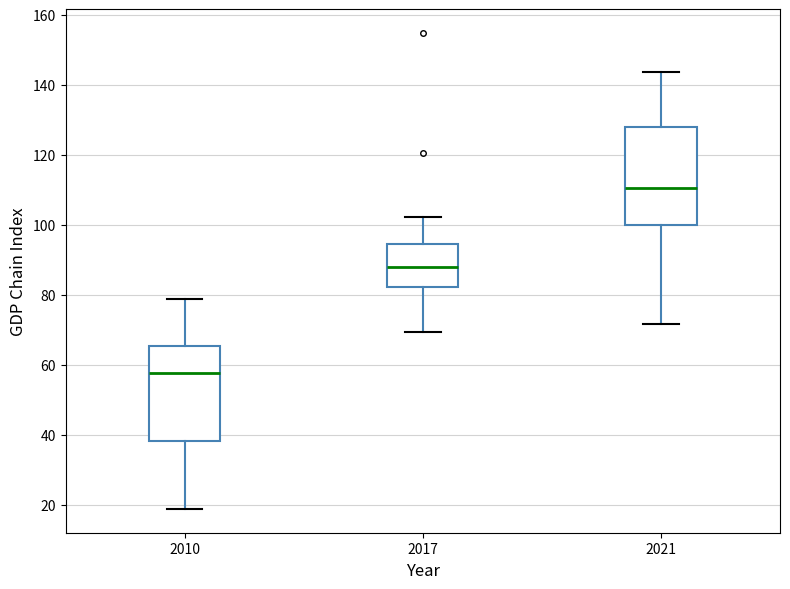

Which box has the highest median line?

2021